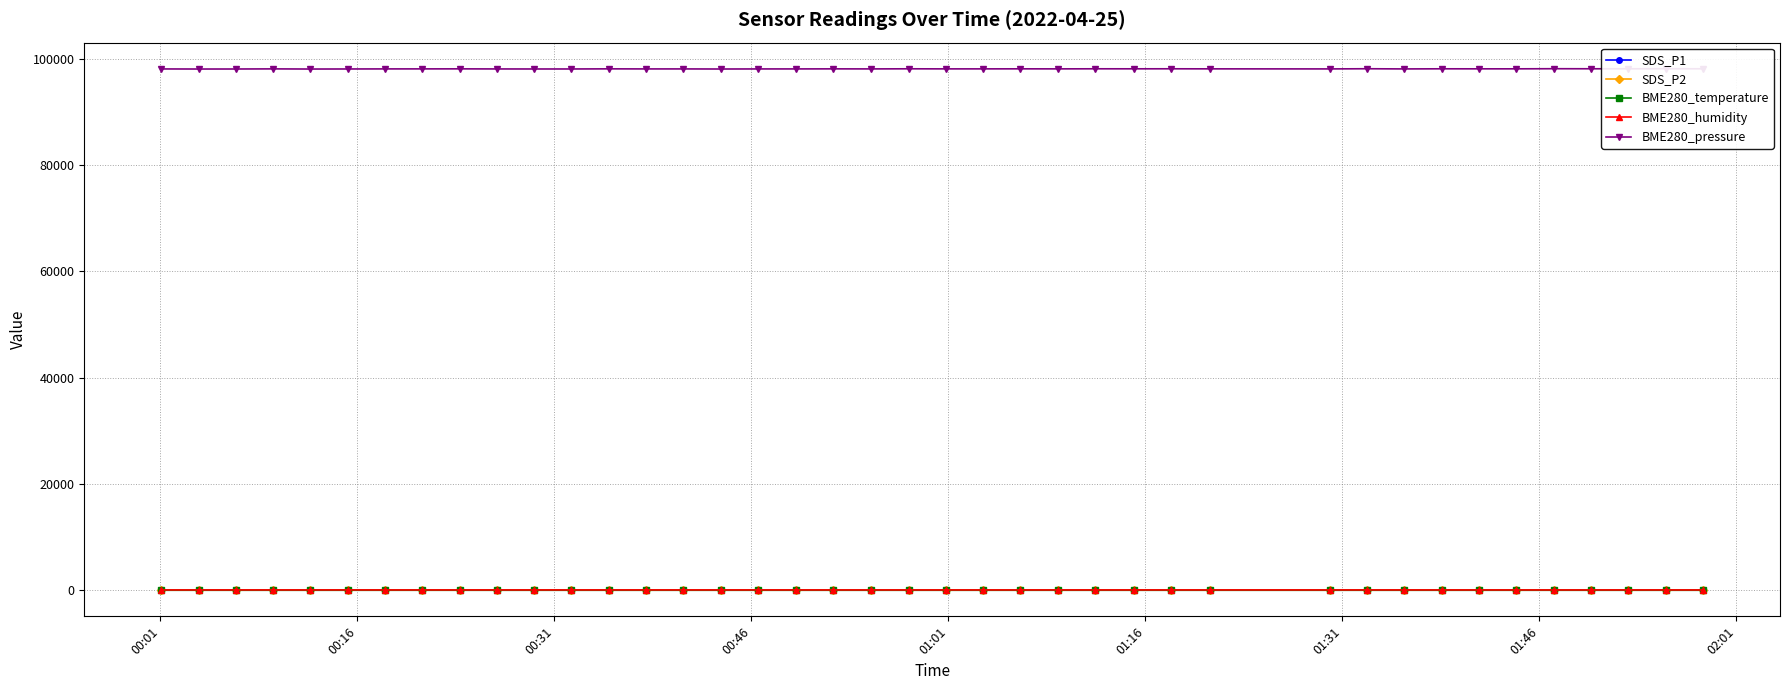

Which series has the largest range (max minus min)?

BME280_pressure